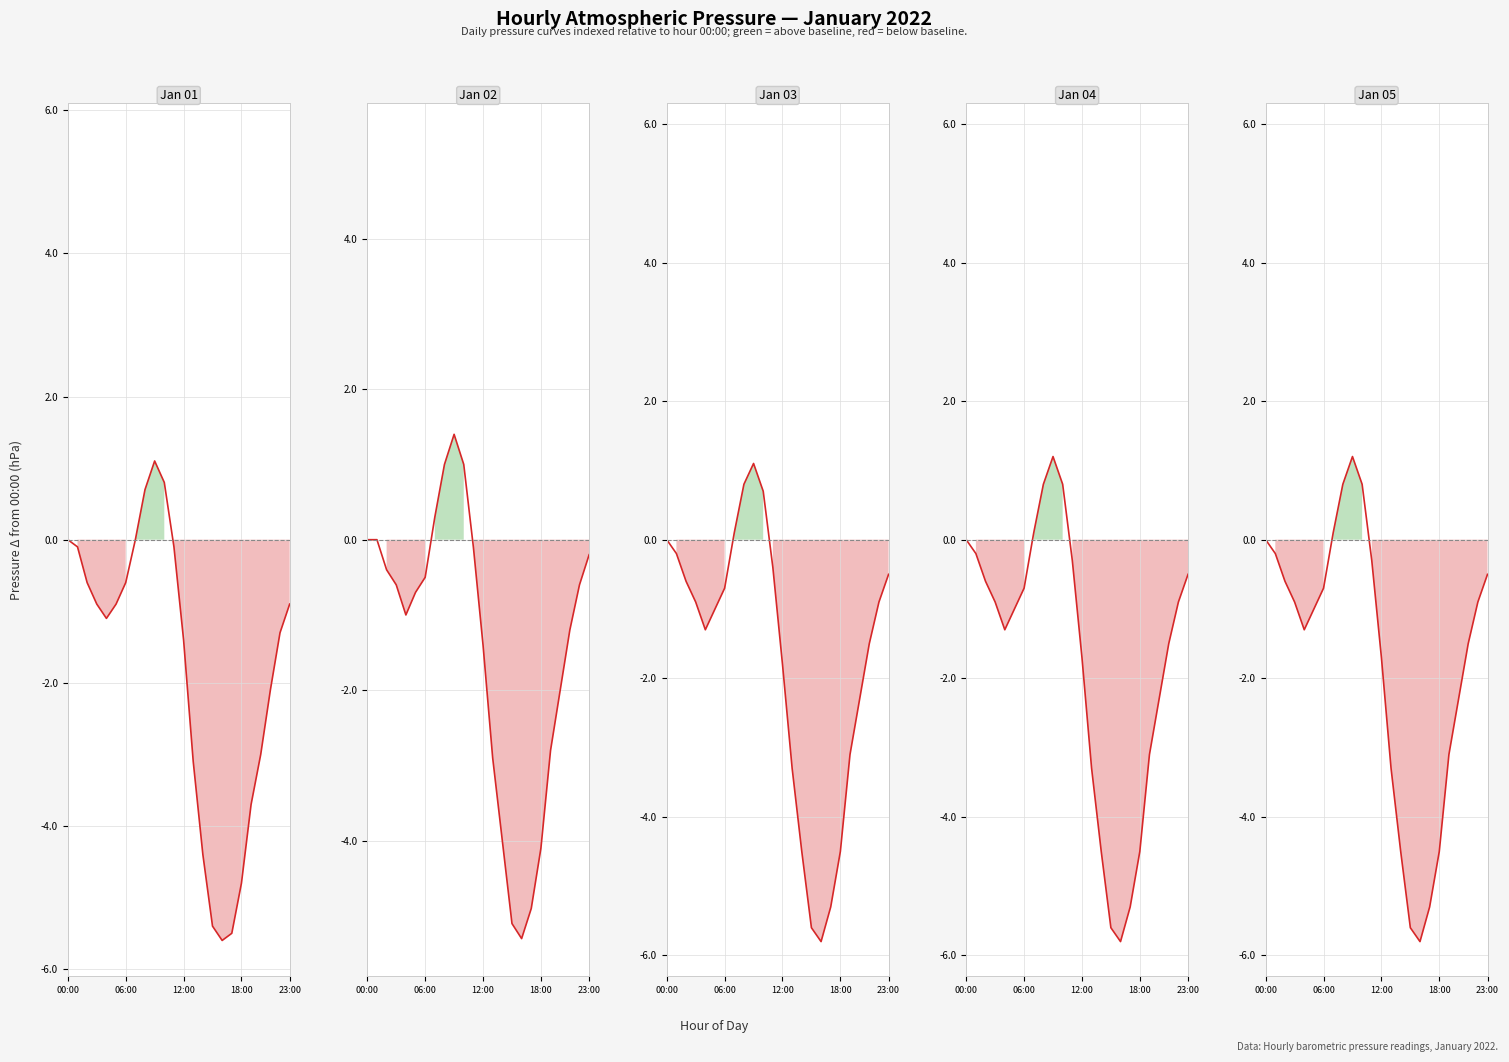

What is the total value across all series at 06:00?

-3.2